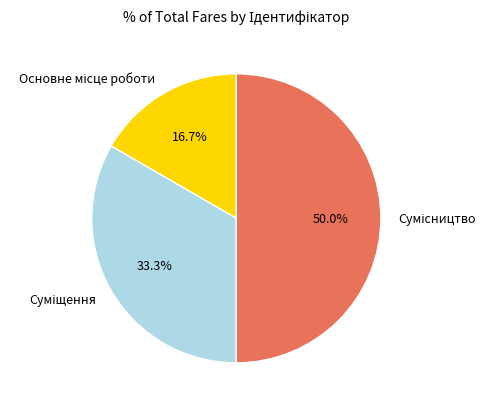

Is it true that Сумісництво is 50% of the pie?

True